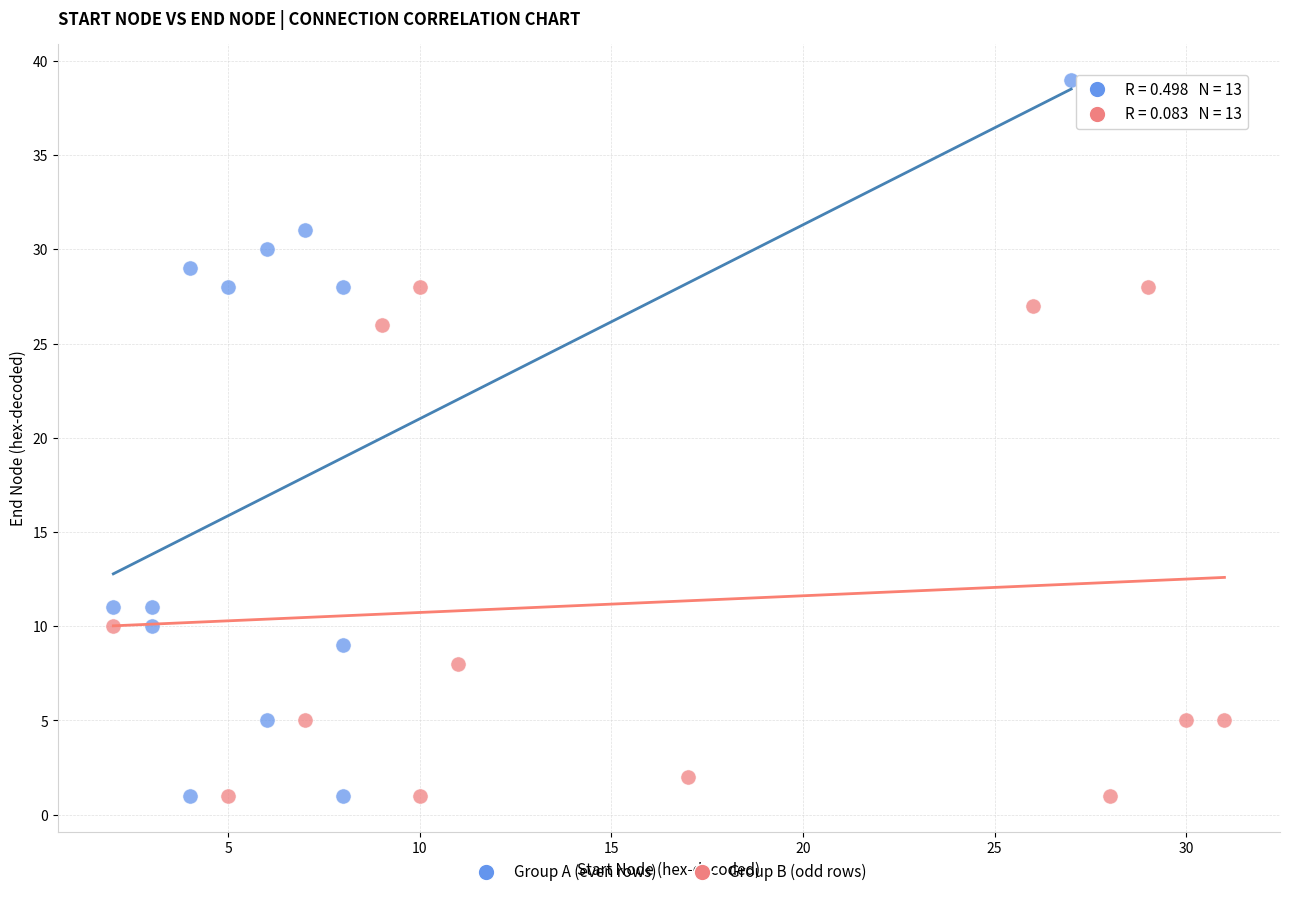

Which series reaches the maximum Y coordinate?

Group A (even rows)